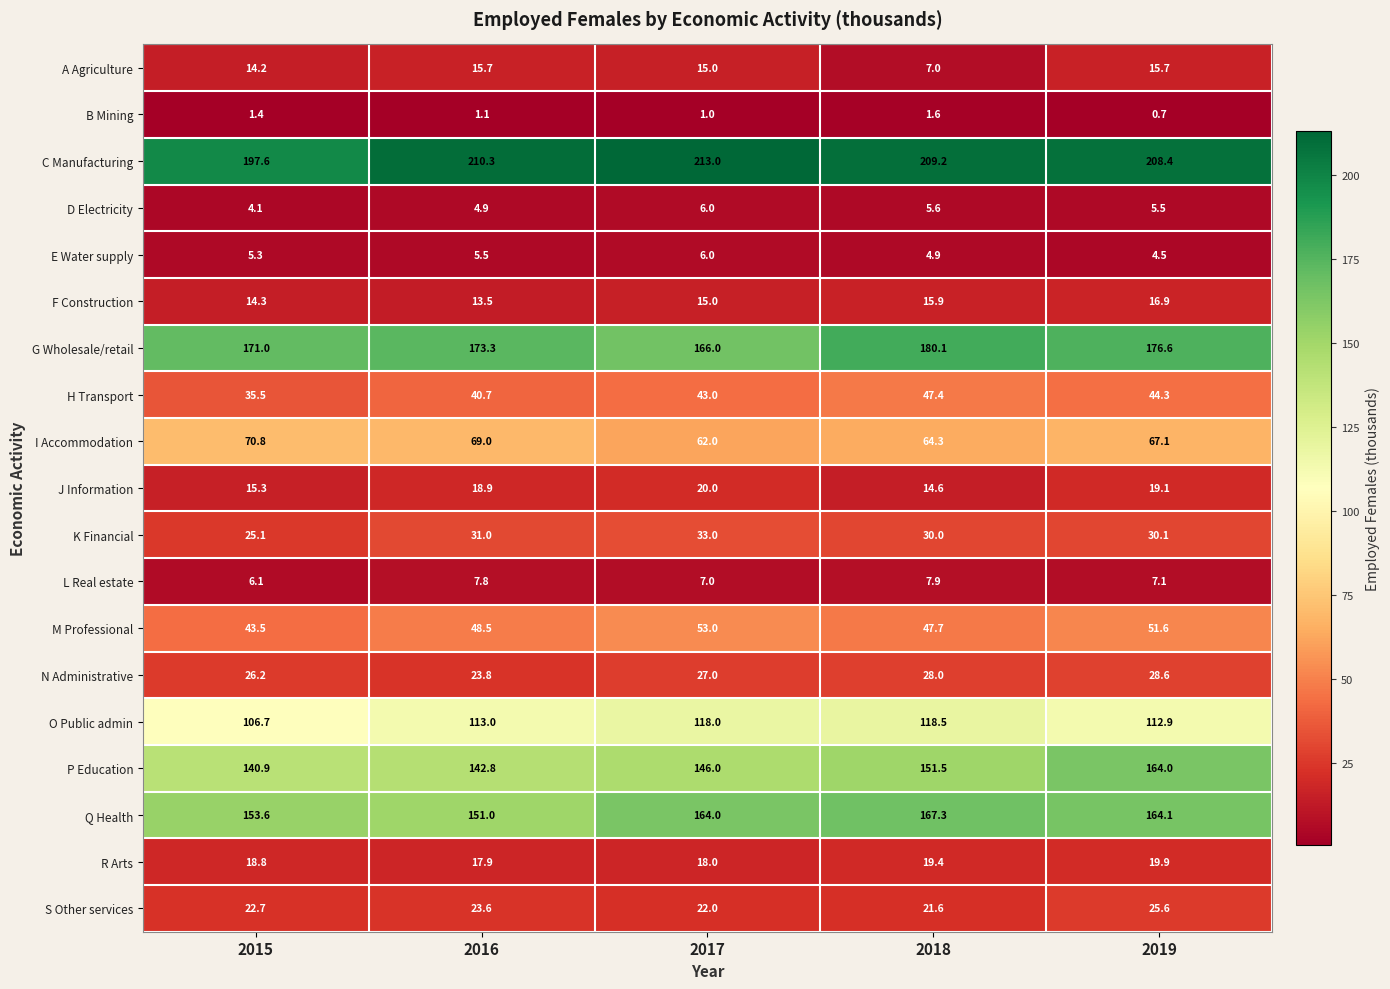

How many distinct data groups are displayed?

19